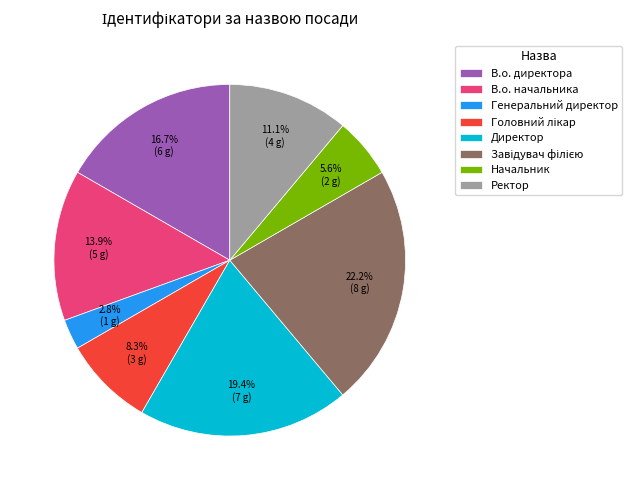

Is Начальник the majority of the pie?

No